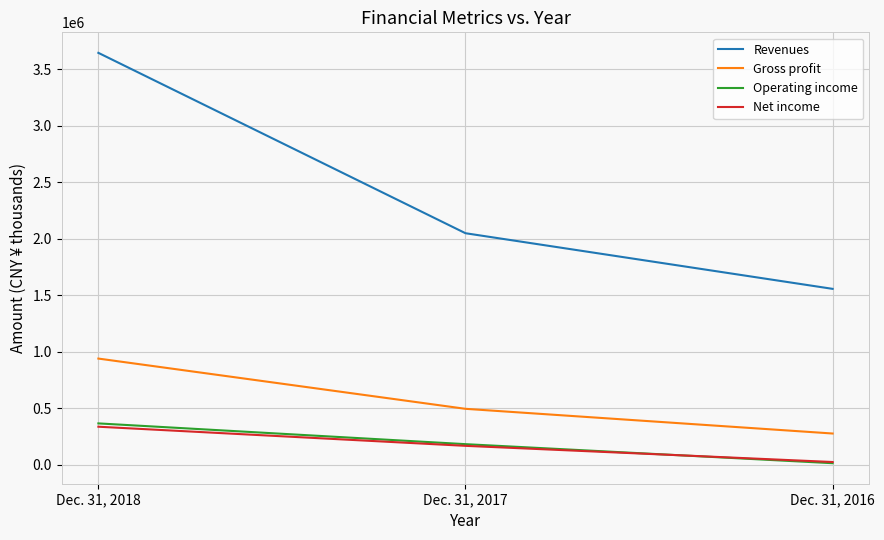

List the labels in order of Revenues value, smallest first.

Dec. 31, 2016, Dec. 31, 2017, Dec. 31, 2018